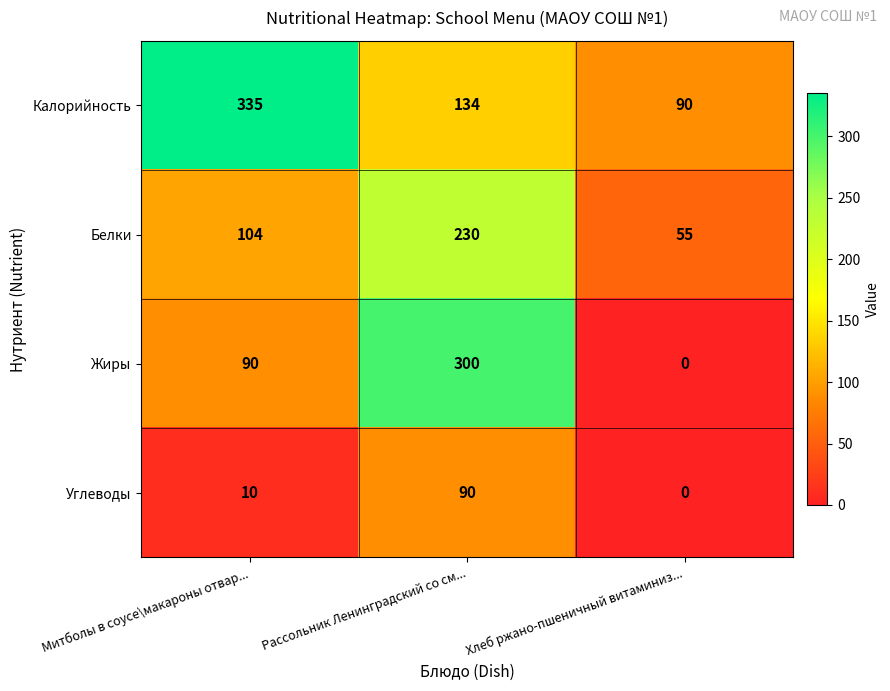

Which series has the largest range (max minus min)?

Жиры